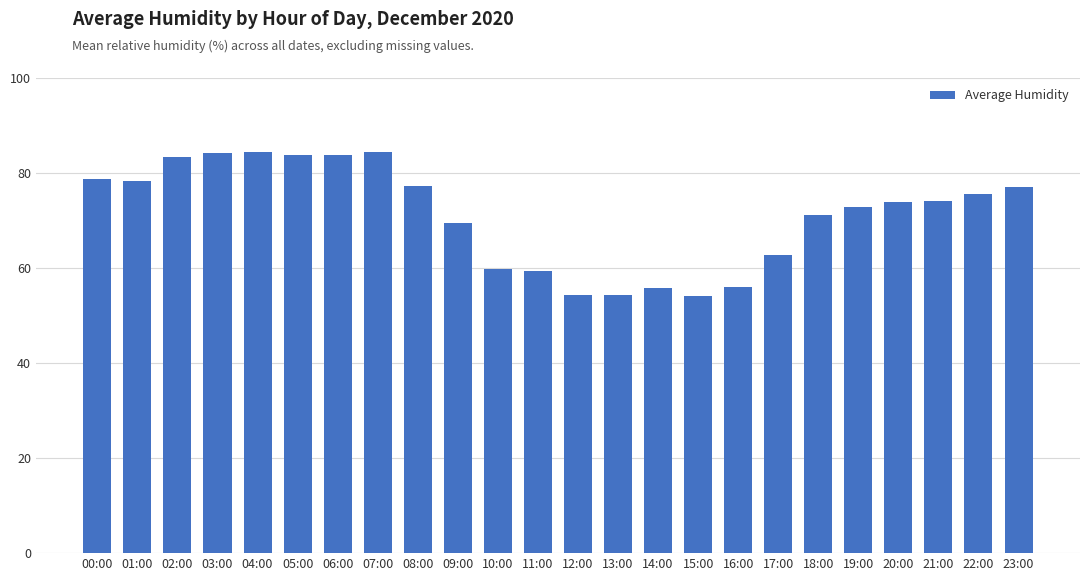

Where is the data nearest to the value 69?

09:00